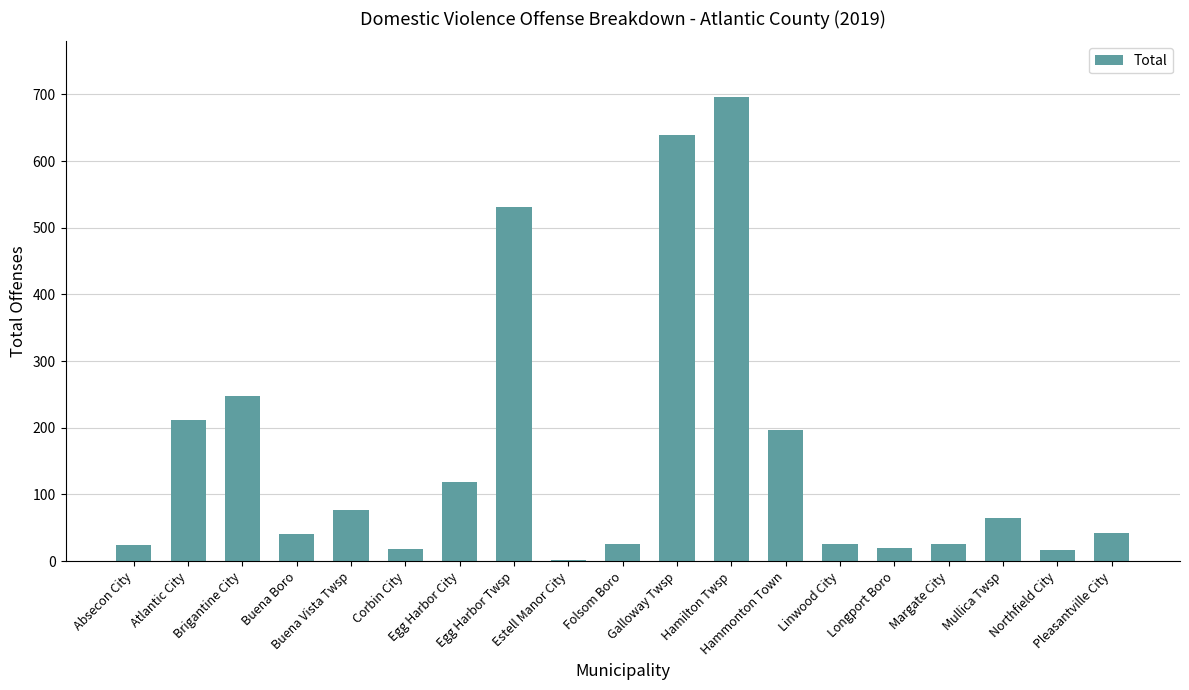

What is the sum of all values?

3017